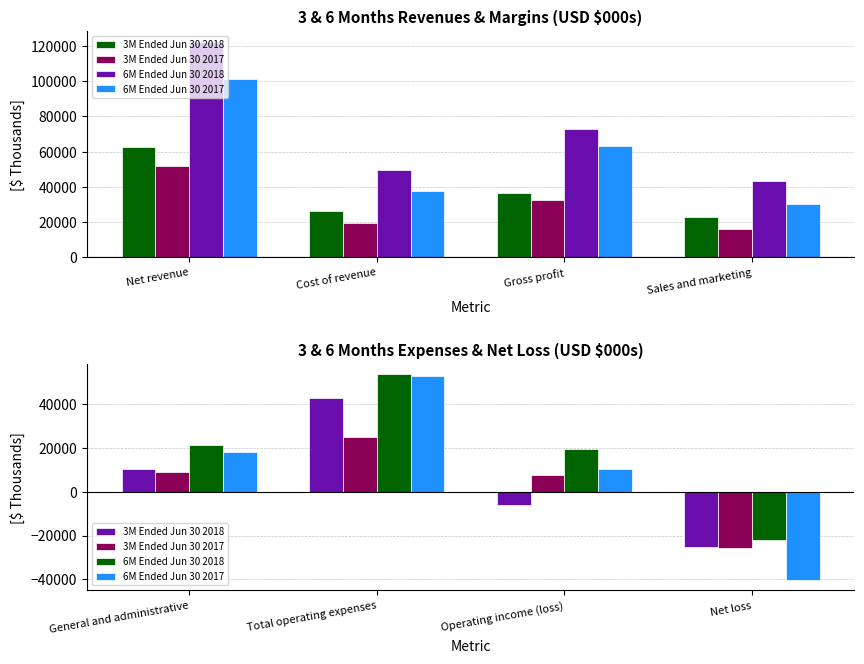

What is the maximum value for 3M Ended Jun 30 2017?

25030